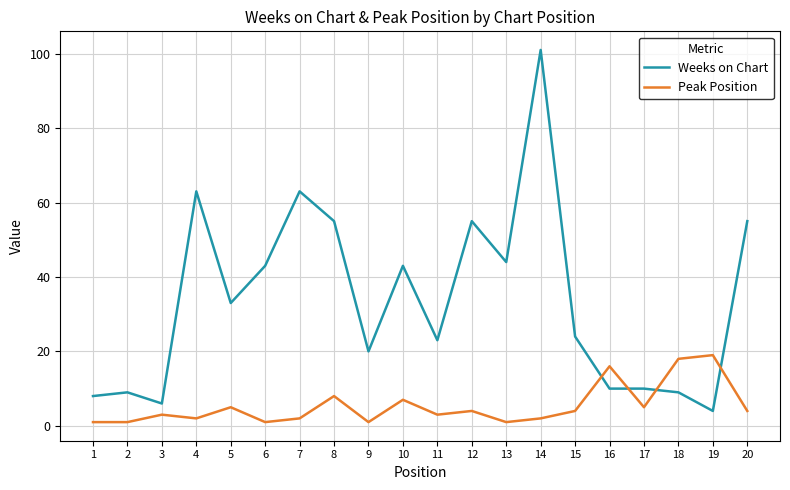

True or false: Weeks on Chart has a value of 87 at 20.

False